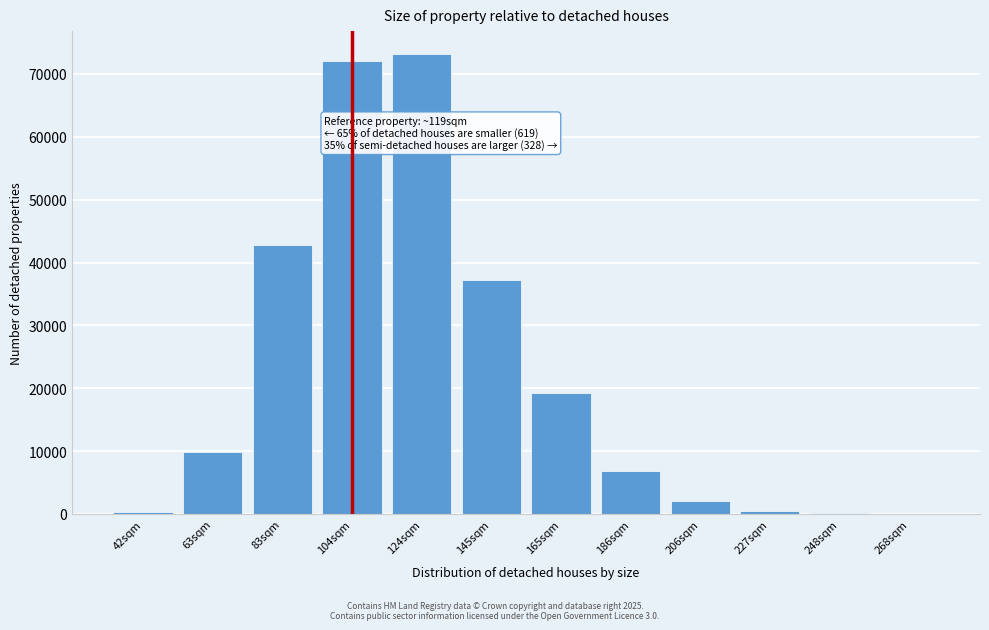

Is it true that the value at 124sqm is 101864?

False